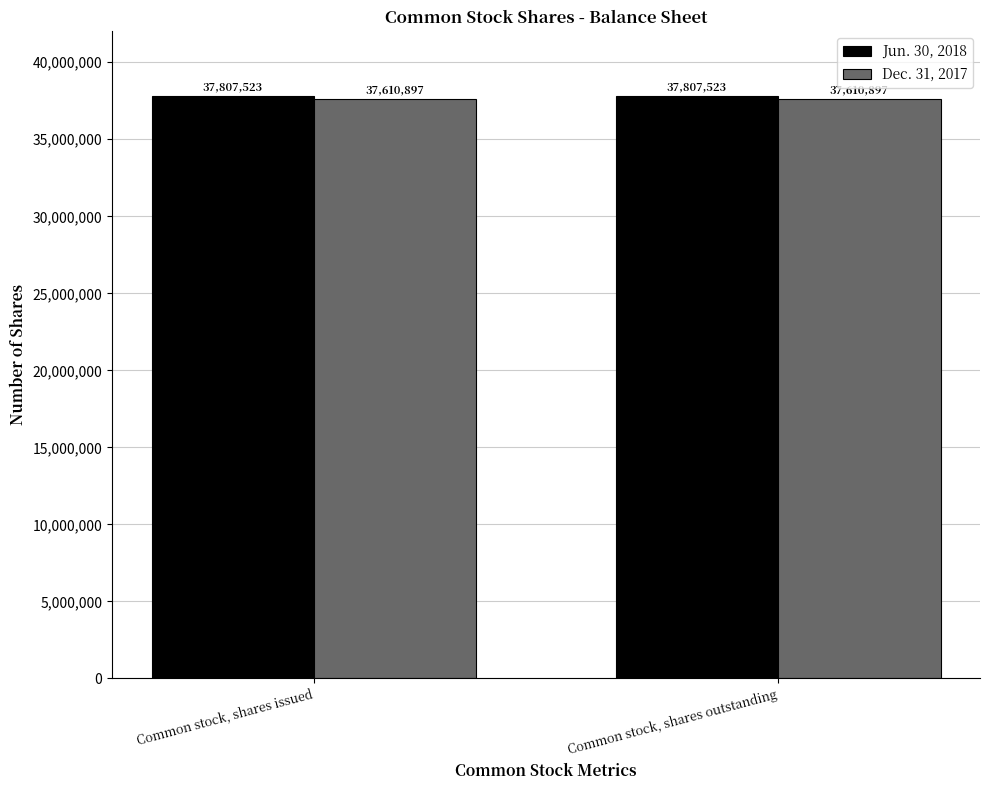

Reading right to left, list all the values displayed in this chart.

Jun. 30, 2018: 37807523	37807523
Dec. 31, 2017: 37610897	37610897